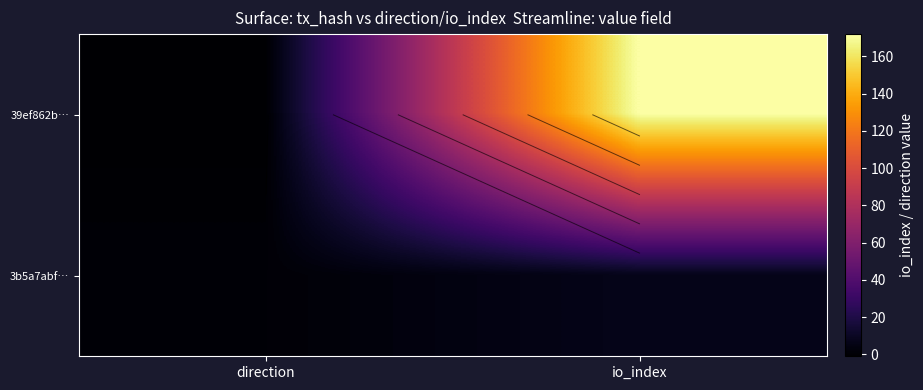

How many values in 39ef862b… are above zero?

1